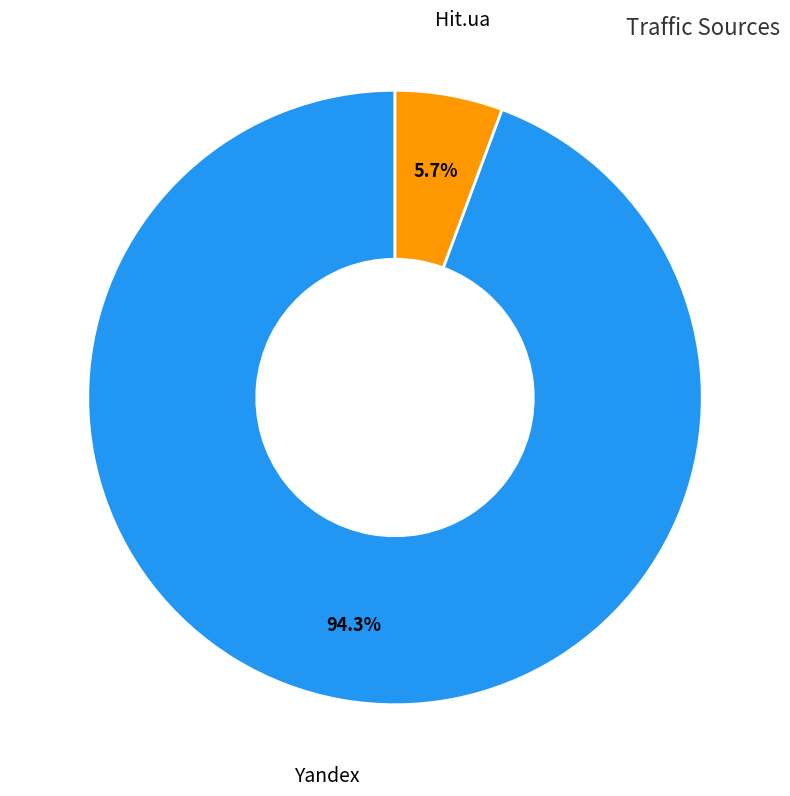

What is the smallest slice in the pie chart?

Hit.ua